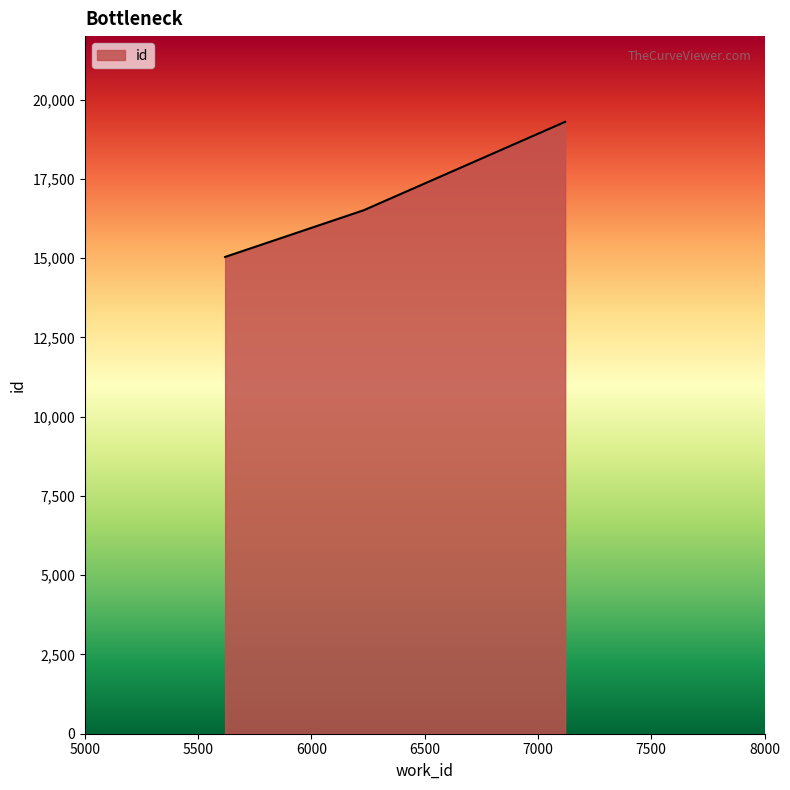

What is the smallest value displayed?

15036